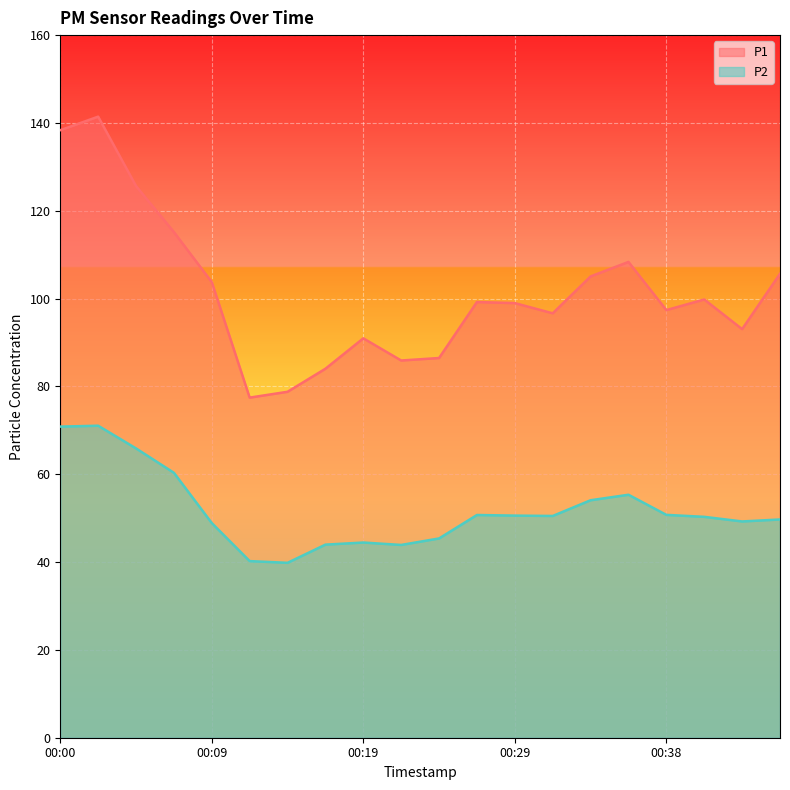

What are all the series names shown in the legend?

P1, P2